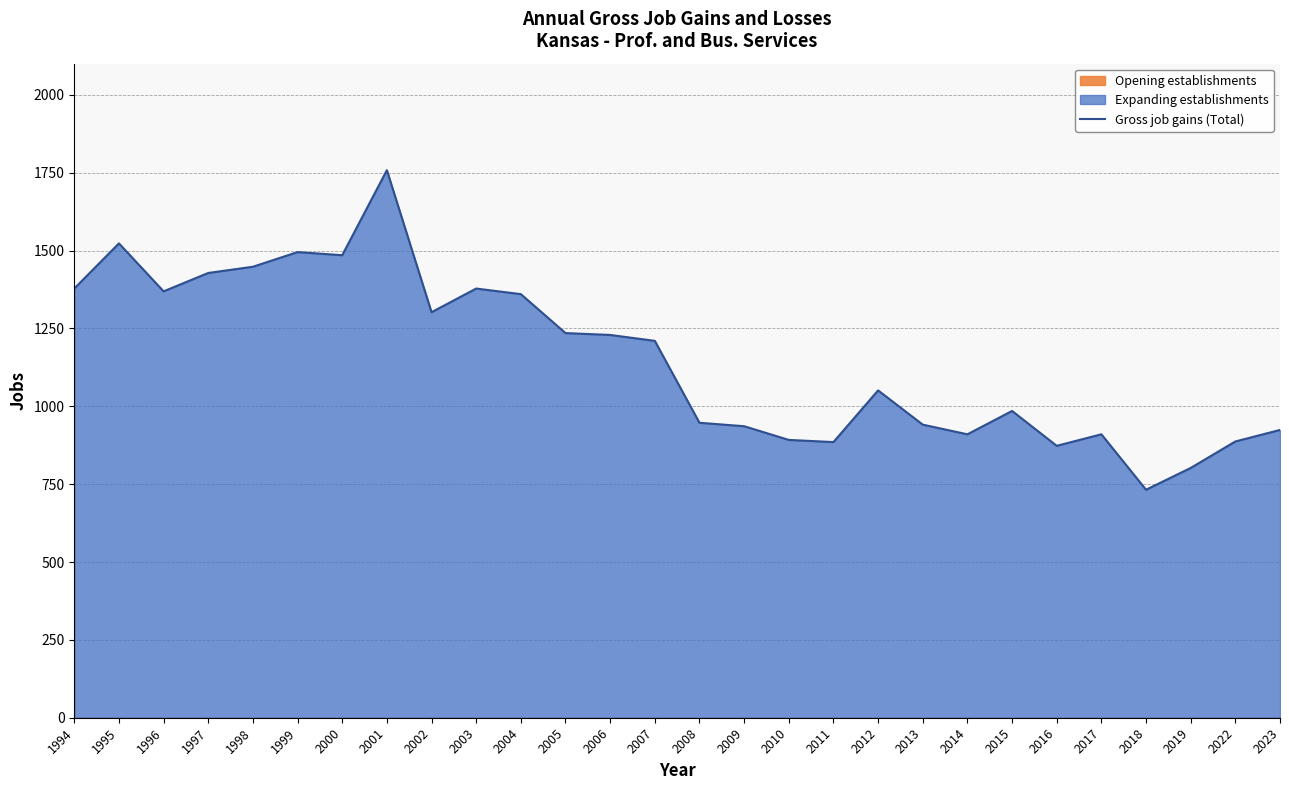

Which category has the lowest value across all series?

2018